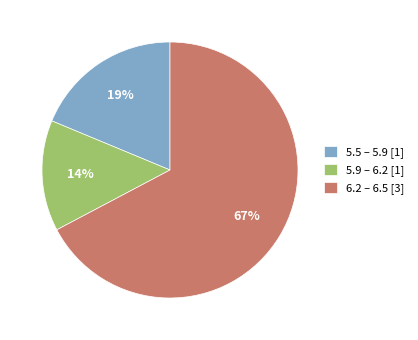

To the nearest percent, what portion does 5.9 – 6.2 [1] represent?

14%